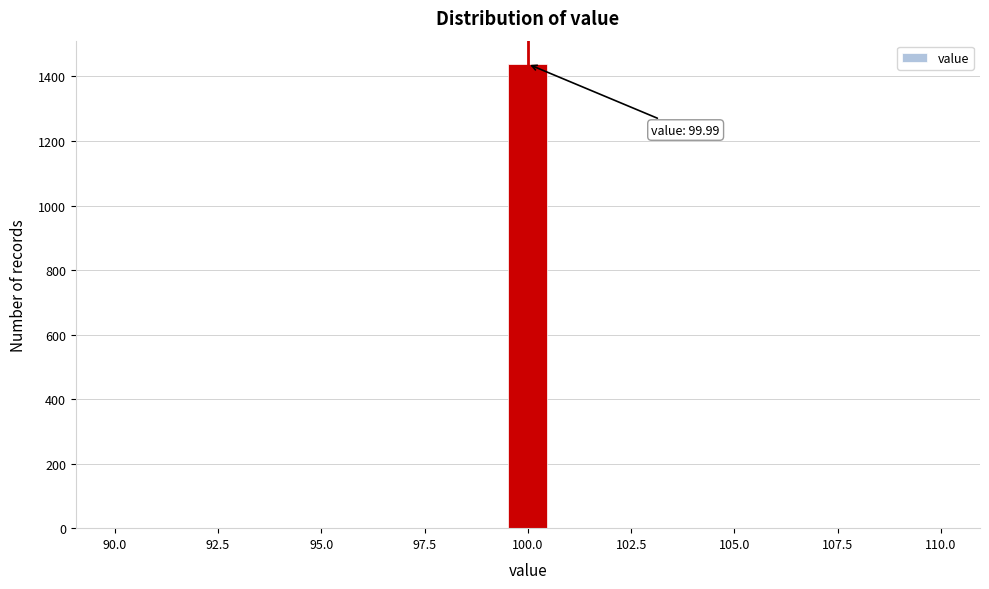

Around what value on the x-axis is the tallest bar? Give the approximate position of its centre, as read against the axis.

100.0